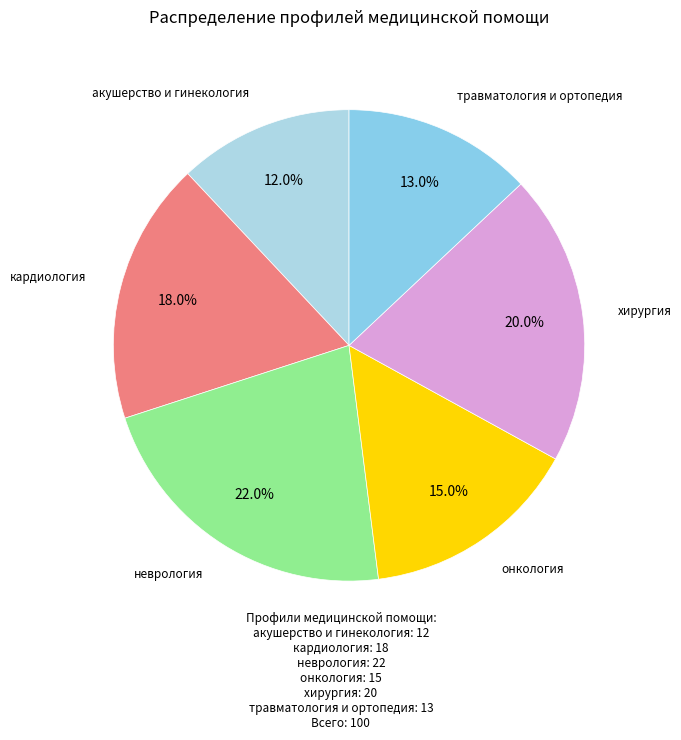

Between неврология and онкология, which is larger?

неврология